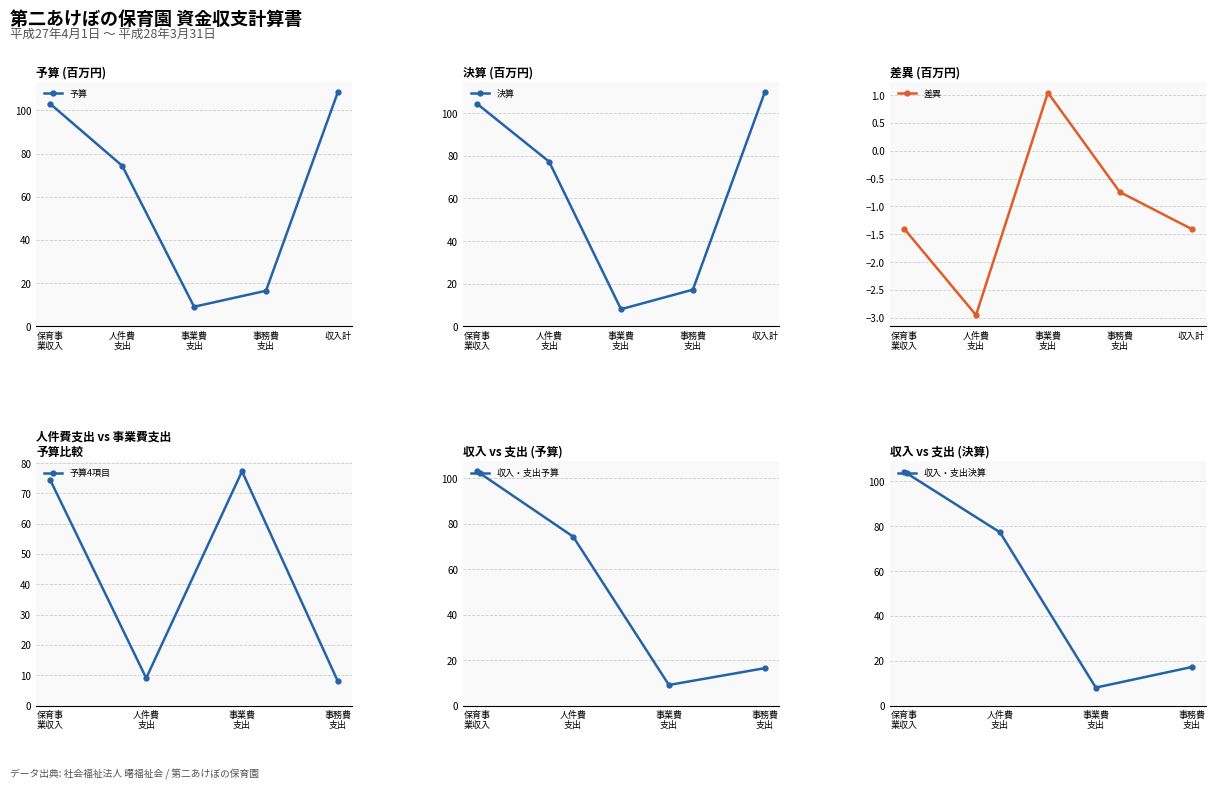

Is it true that 予算 equals 108.4 at 収入計?

True